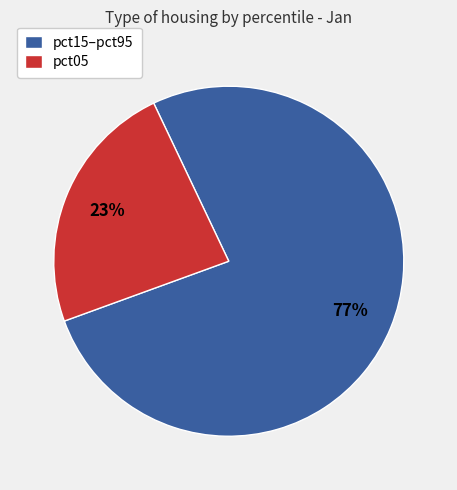

The pct05 slice represents 12% of the pie. True or false?

False